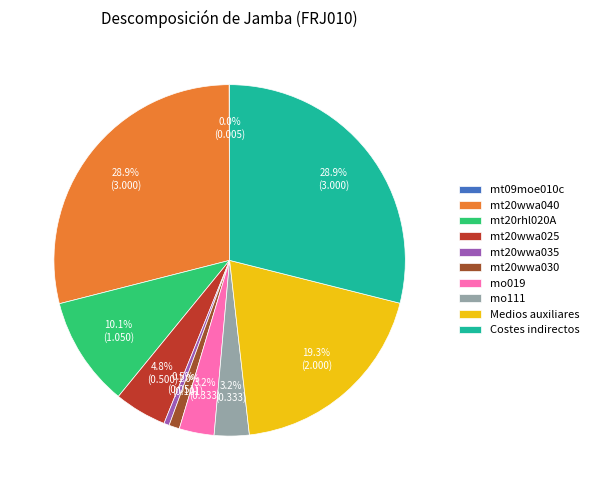

Does mt20wwa030 represent more than half of the total?

No